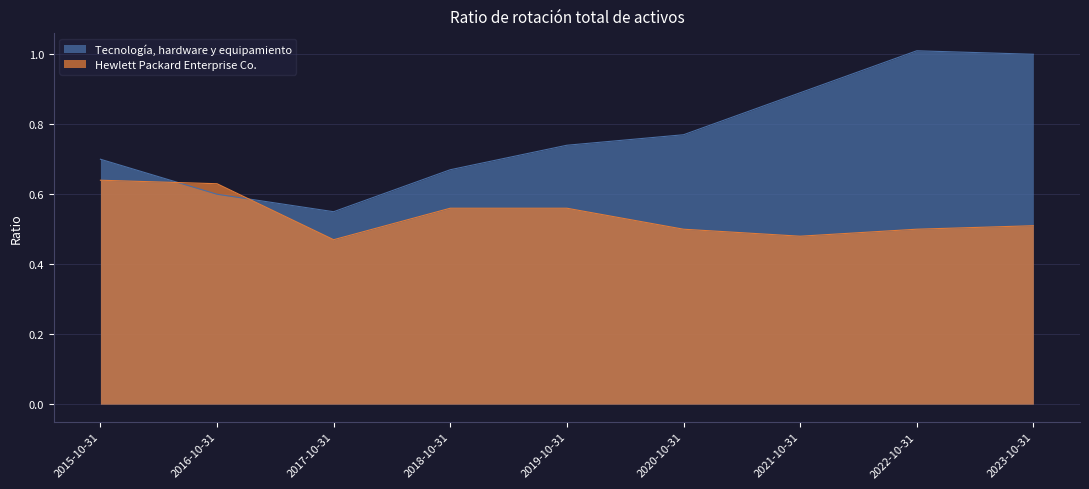

True or false: Hewlett Packard Enterprise Co. has a value of 0.7 at 2021-10-31.

False